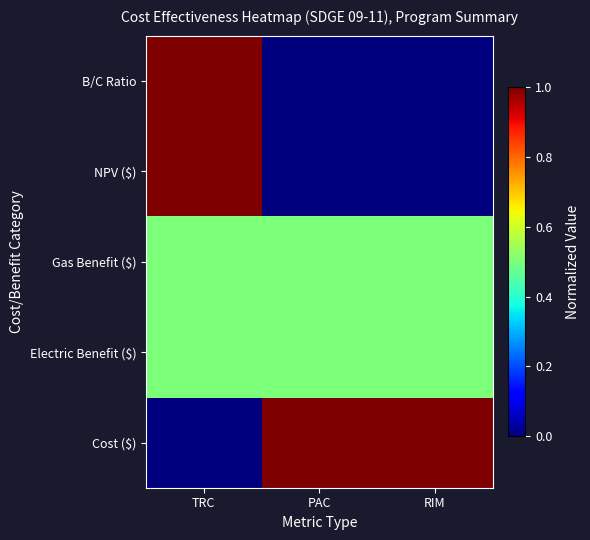

Which category has the highest value across all series?

PAC